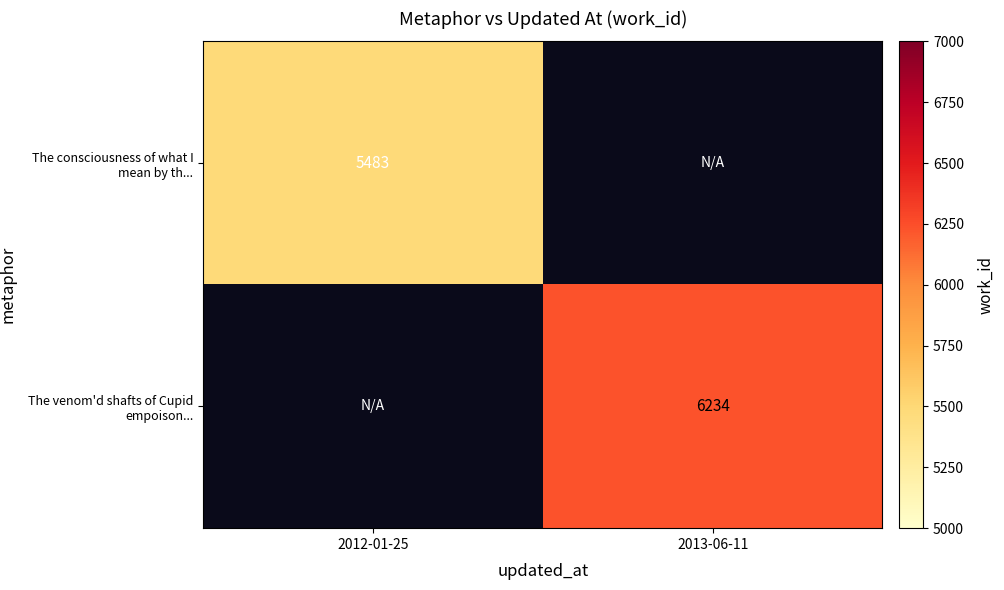

What is the minimum value shown in the chart?

5483.0